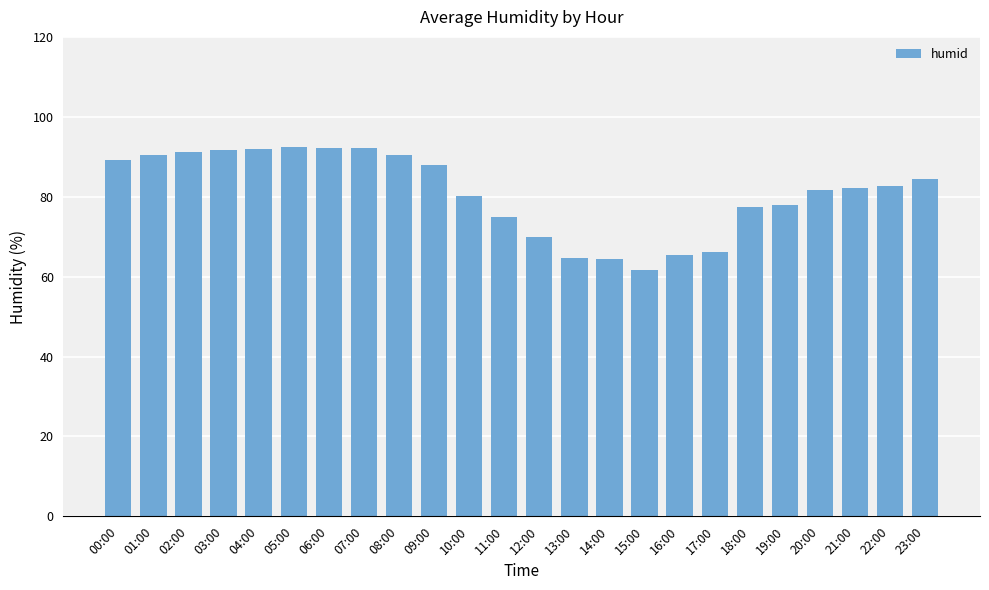

How many categories are shown in the chart?

24